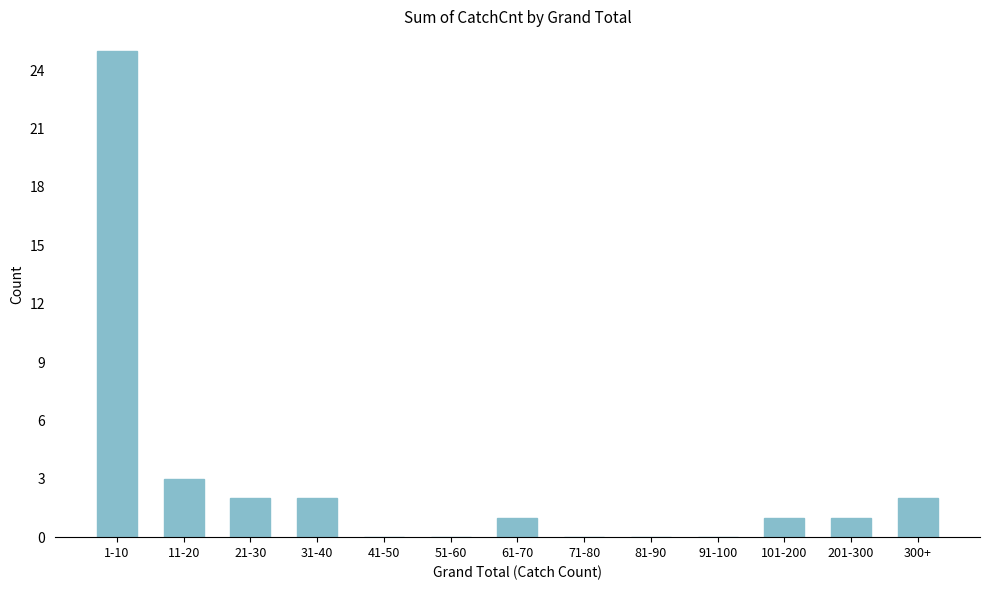

Reading left to right, extract all data points from this chart.

1-10=25	11-20=3	21-30=2	31-40=2	41-50=0	51-60=0	61-70=1	71-80=0	81-90=0	91-100=0	101-200=1	201-300=1	300+=2